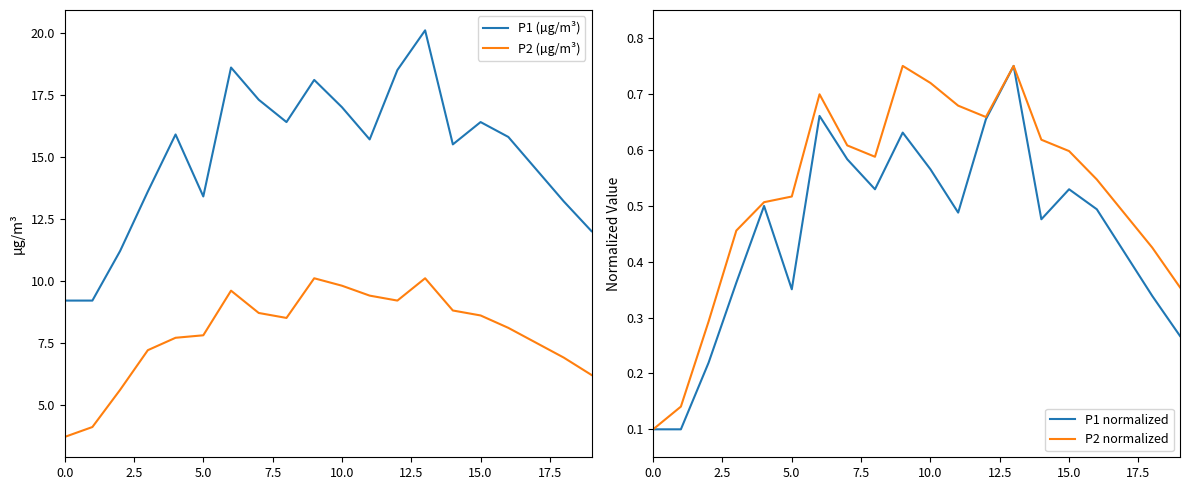

Read the P2 normalized value at 9.

0.8